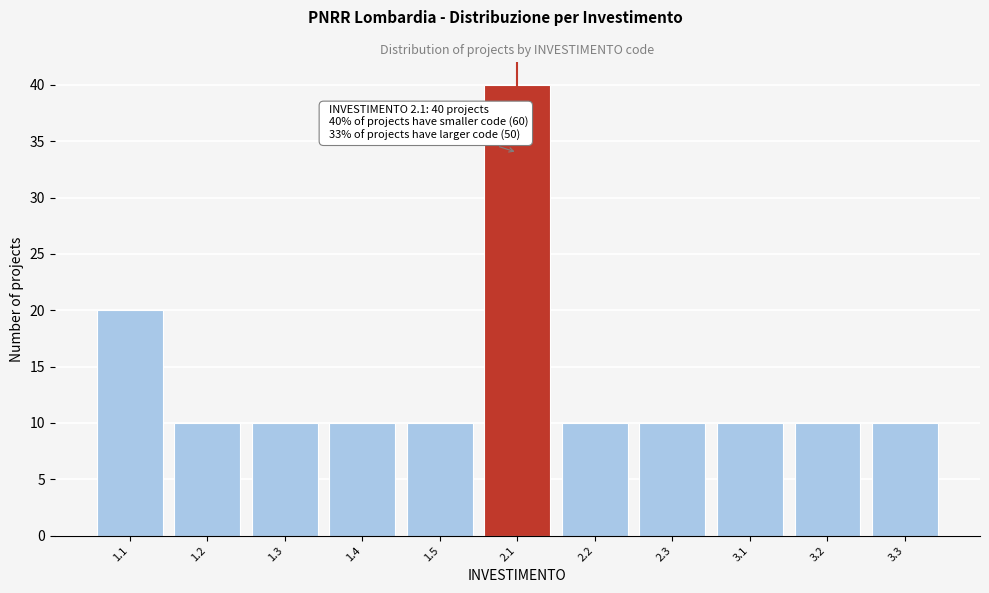

Reading left to right, list all the values displayed in this chart.

20	10	10	10	10	40	10	10	10	10	10